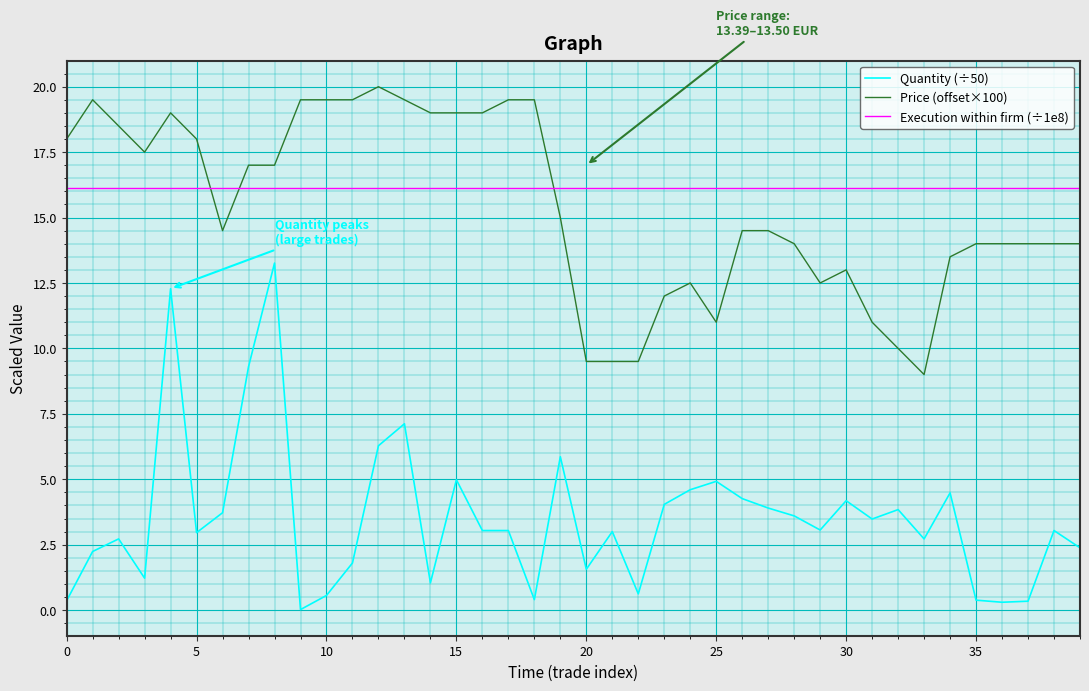

List the series in order of their peak value, highest first.

Price (offset×100), Execution within firm (÷1e8), Quantity (÷50)